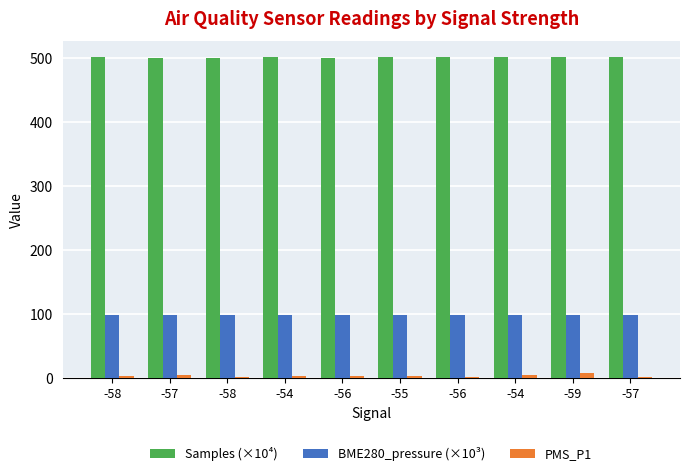

At how many categories does at least one series exceed 448?

10